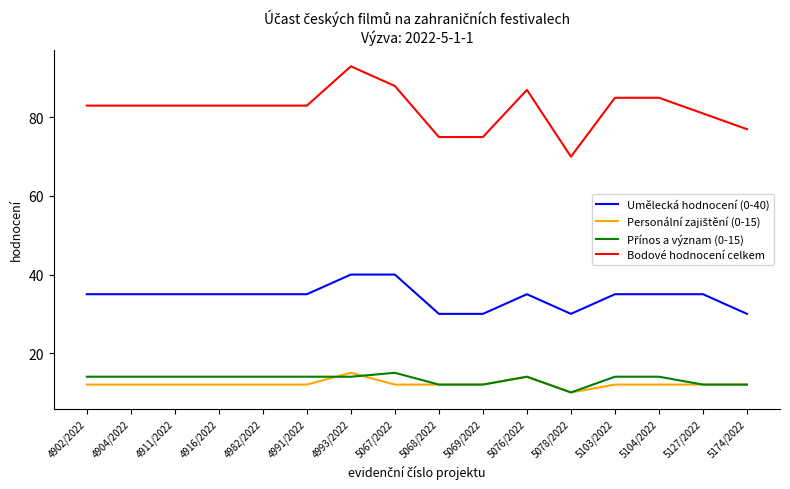

What is the total value across all series at 4916/2022?

144